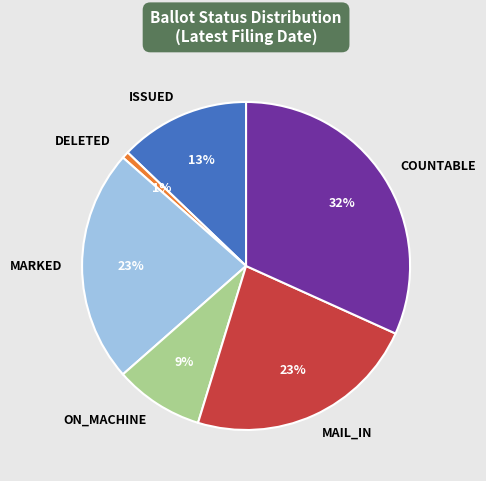

Is there any slice that represents more than half of the pie?

No